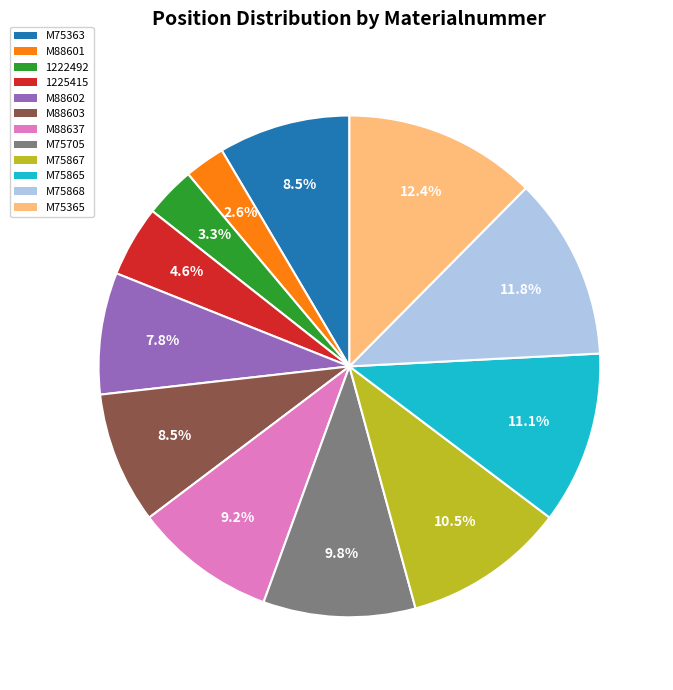

Does any single category account for the majority?

No